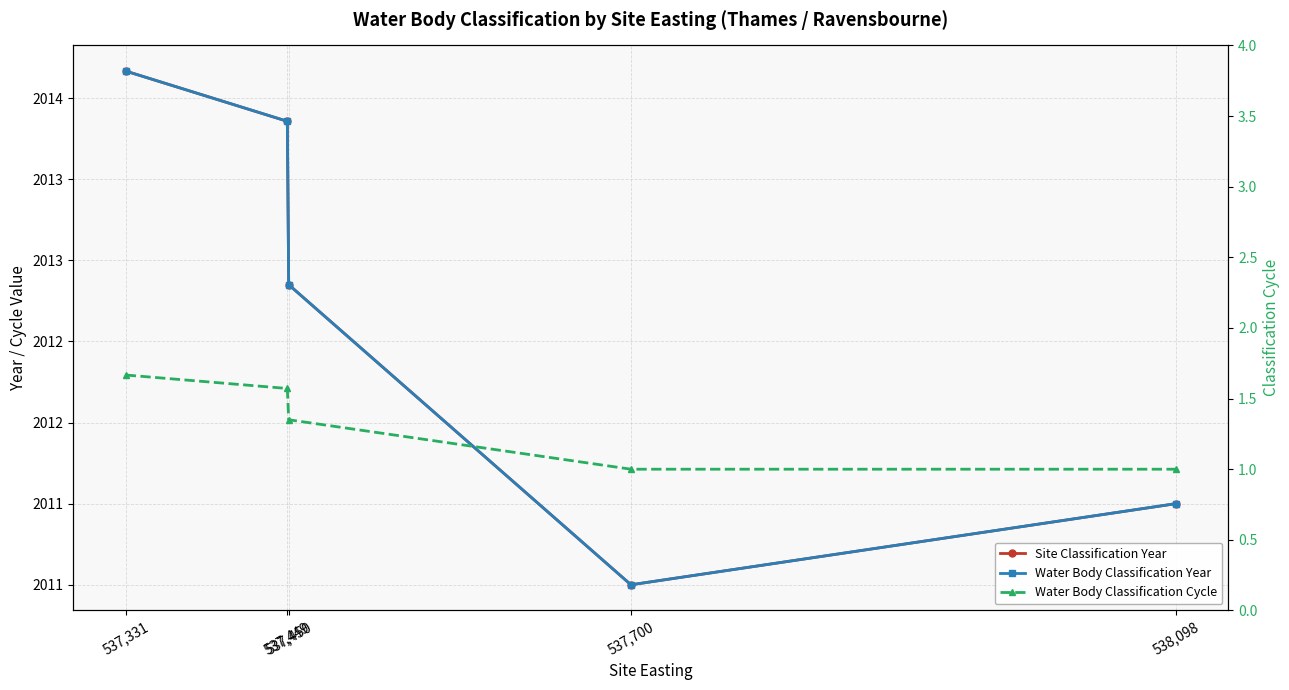

What is the label of the 4th point from the right?

537,449